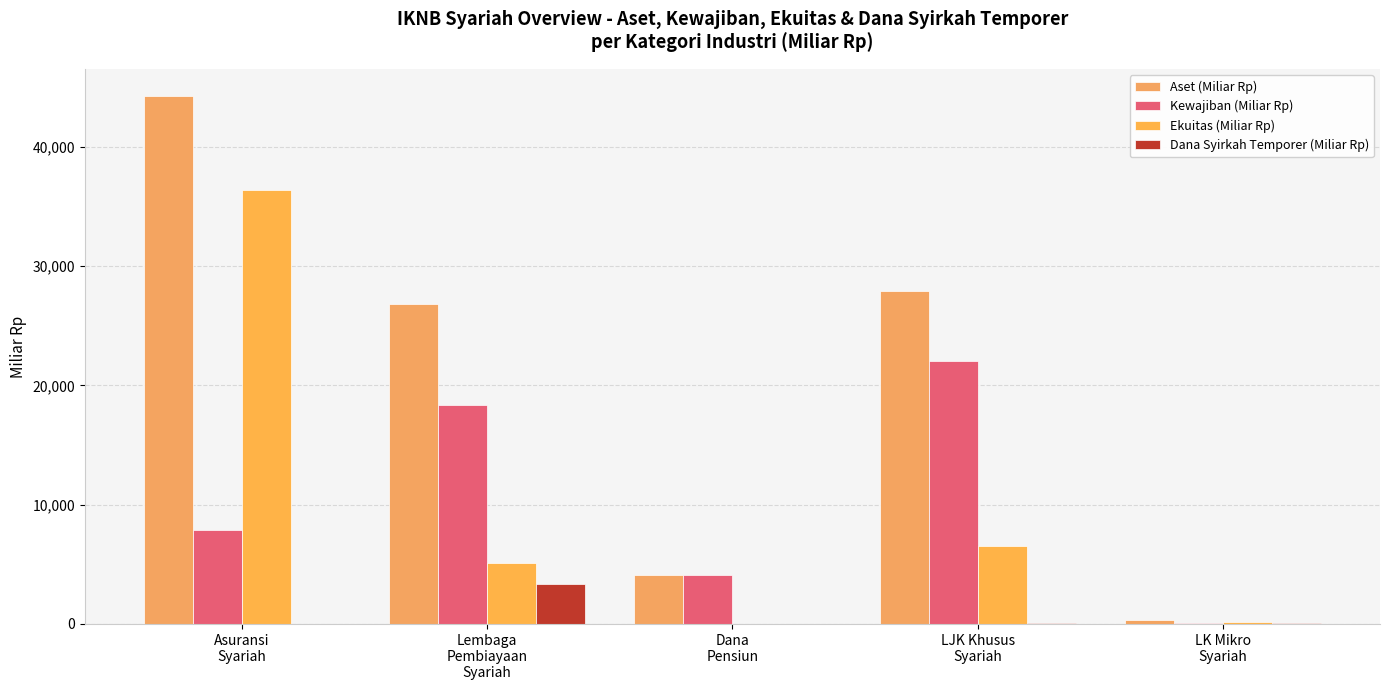

What are all the series names shown in the legend?

Aset (Miliar Rp), Kewajiban (Miliar Rp), Ekuitas (Miliar Rp), Dana Syirkah Temporer (Miliar Rp)